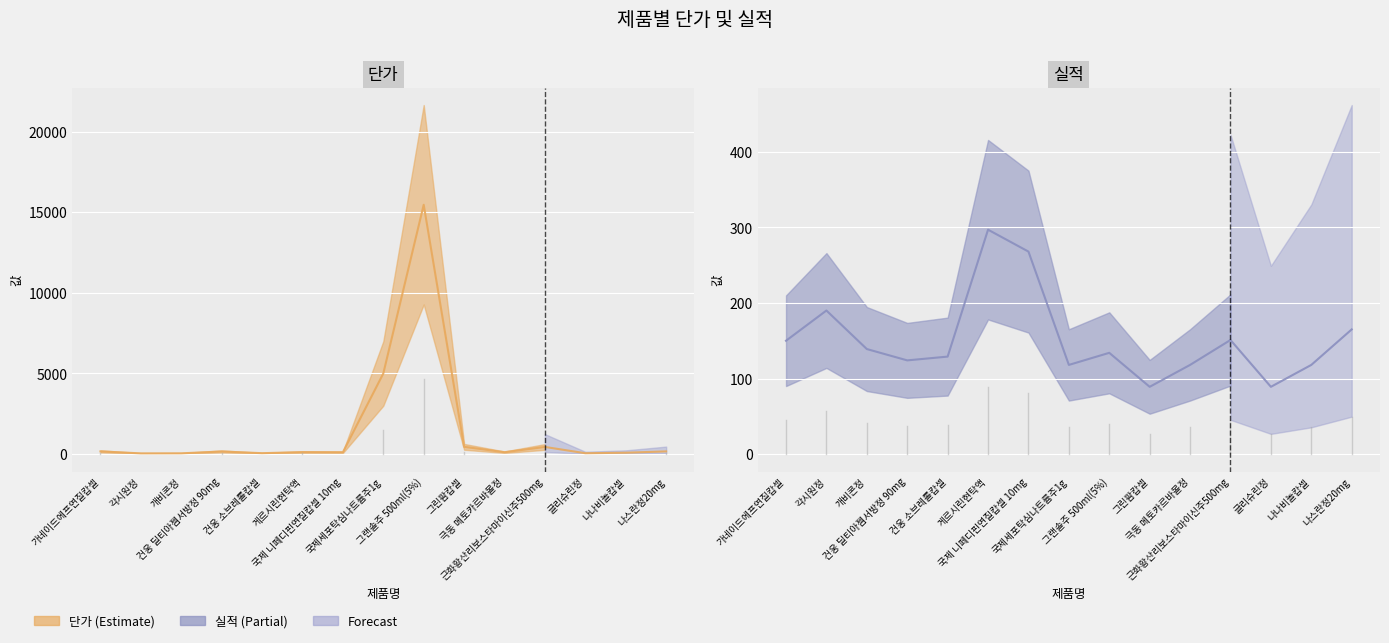

How many data points in 단가 are above 120?

7